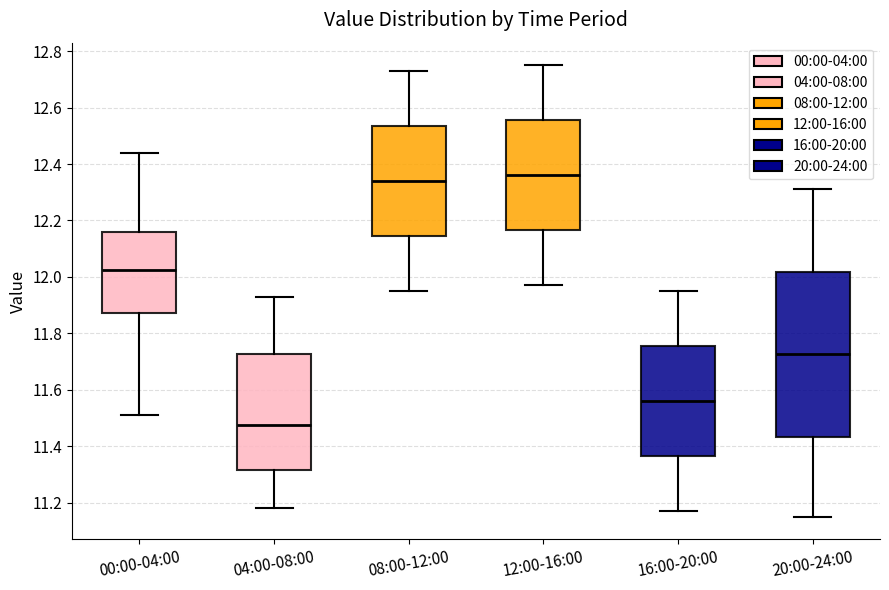

Reading left to right, transcribe this box plot: for each box, give where its median line is, the range the box spans, and where its two whiskers end, as read against the y-axis. The values are not printed on the chart, so give them approximately, as read against the axis.

00:00-04:00: median 12.02, box 11.88 to 12.16, whiskers 11.52 to 12.44
04:00-08:00: median 11.48, box 11.32 to 11.72, whiskers 11.18 to 11.94
08:00-12:00: median 12.34, box 12.14 to 12.54, whiskers 11.96 to 12.74
12:00-16:00: median 12.36, box 12.16 to 12.56, whiskers 11.98 to 12.76
16:00-20:00: median 11.56, box 11.36 to 11.76, whiskers 11.18 to 11.96
20:00-24:00: median 11.72, box 11.44 to 12.02, whiskers 11.16 to 12.32